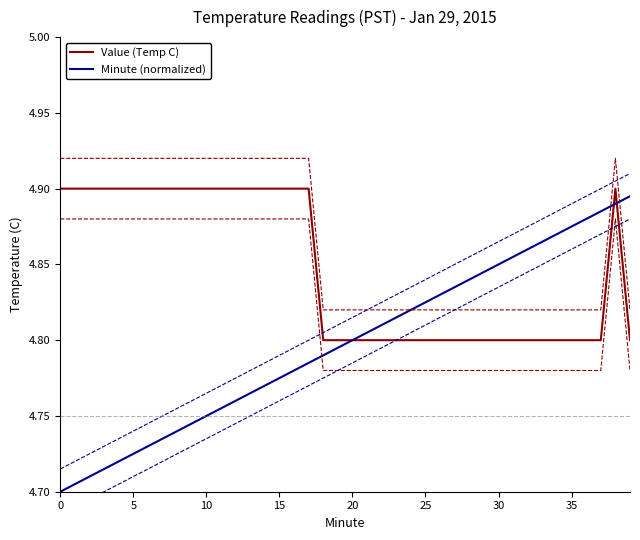

How many intersections are there between Value (Temp C) and Minute (normalized)?

2